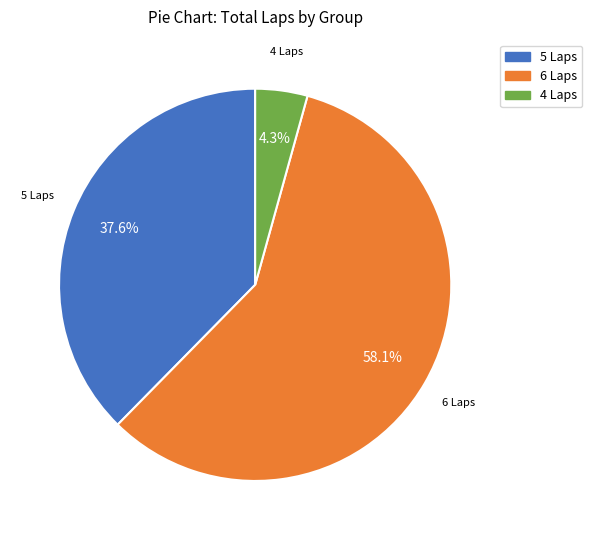

How many segments does this pie chart have?

3